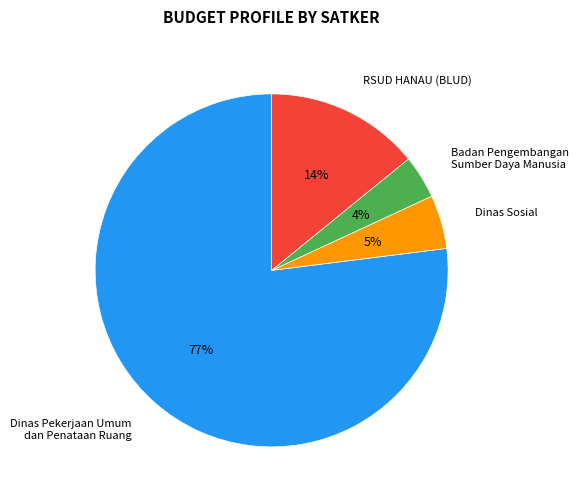

Does any single category account for the majority?

Yes